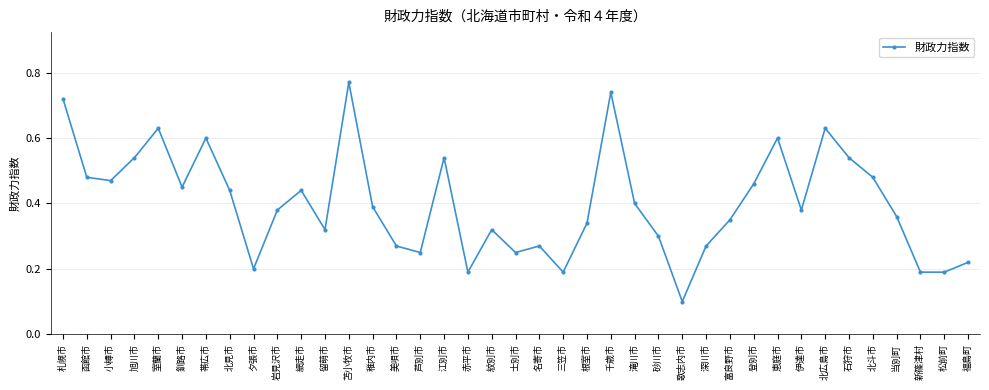

True or false: the data shows 0.4 at 当別町.

True